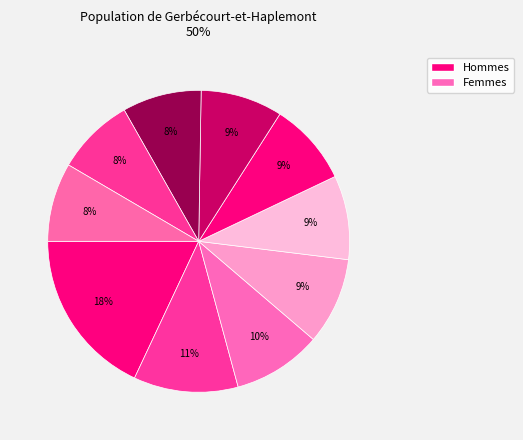

To the nearest percent, what is the average slice percentage?

10%